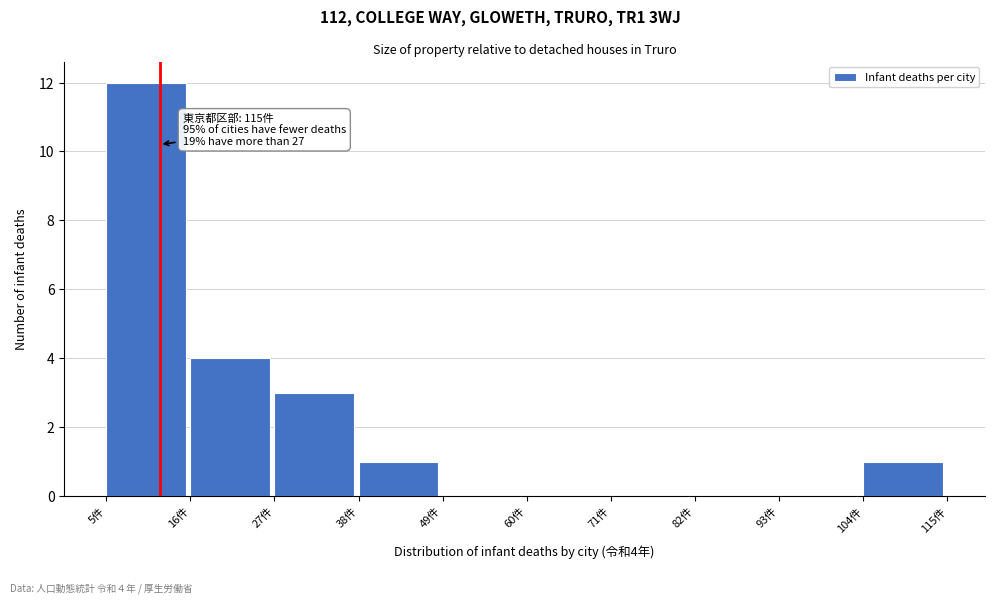

Which range on the x-axis has the tallest bar?

5 to 16